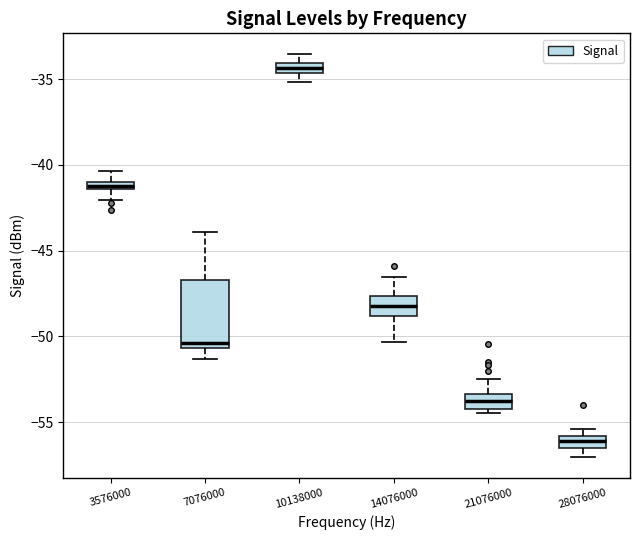

Which box has the highest median line?

10138000